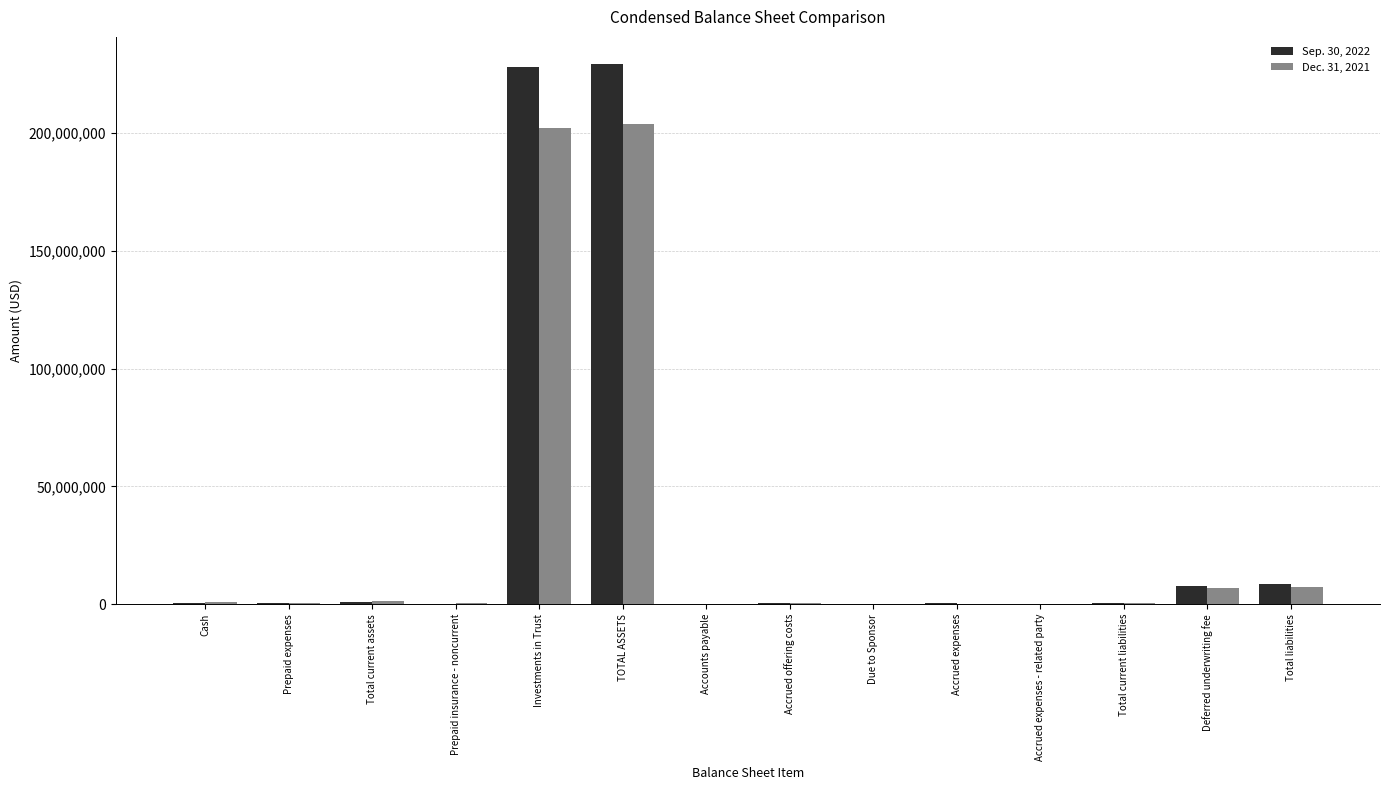

How many groups of bars are there?

14